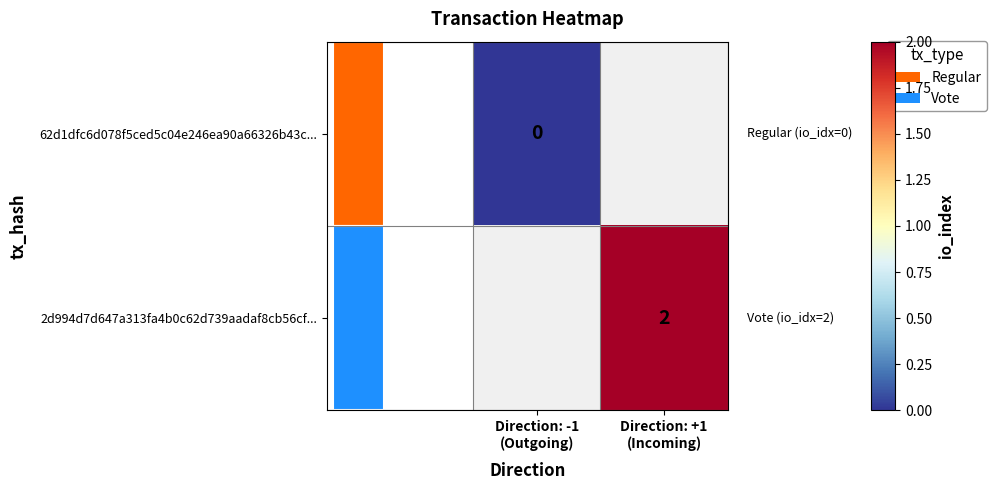

Read the 2d994d7d647a313fa4b0c62d739aadaf8cb56cf... value at Direction: +1 (Incoming).

2.0